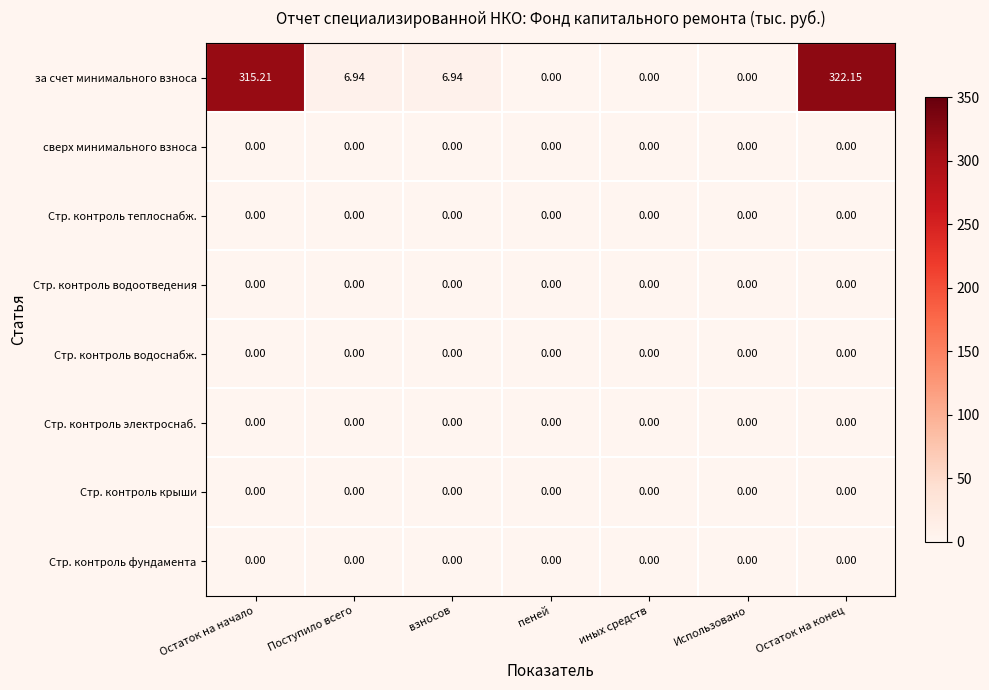

Which series has the largest total across all categories?

за счет минимального взноса